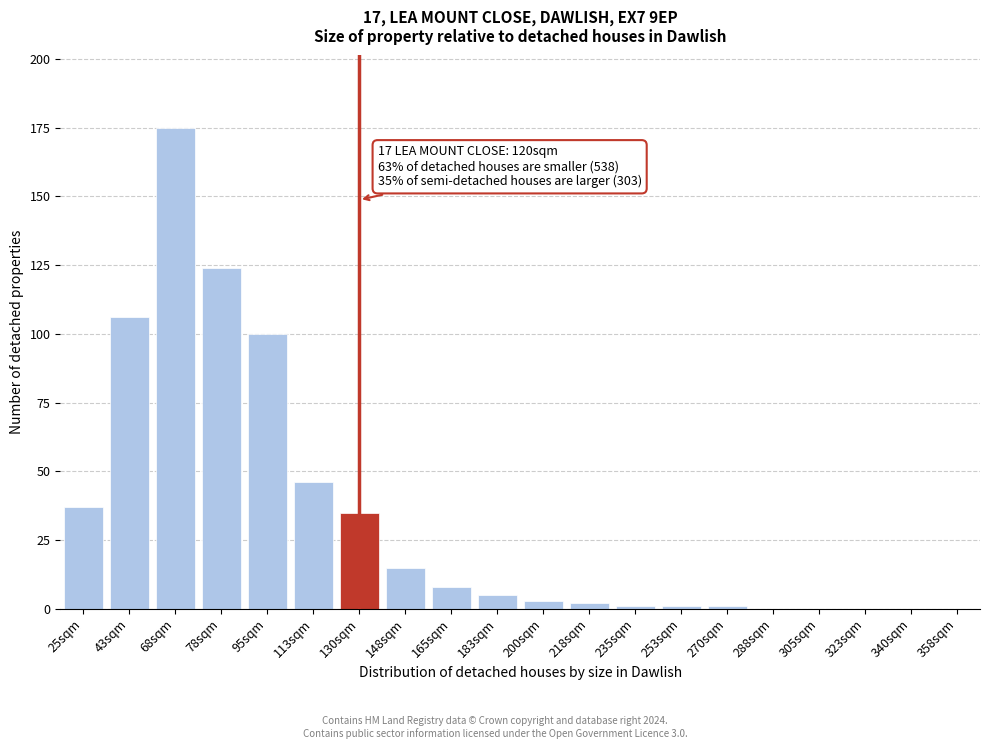

Reading right to left, what are all the values shown in this chart?

358sqm=0	340sqm=0	323sqm=0	305sqm=0	288sqm=0	270sqm=1	253sqm=1	235sqm=1	218sqm=2	200sqm=3	183sqm=5	165sqm=8	148sqm=15	130sqm=35	113sqm=46	95sqm=100	78sqm=124	68sqm=175	43sqm=106	25sqm=37